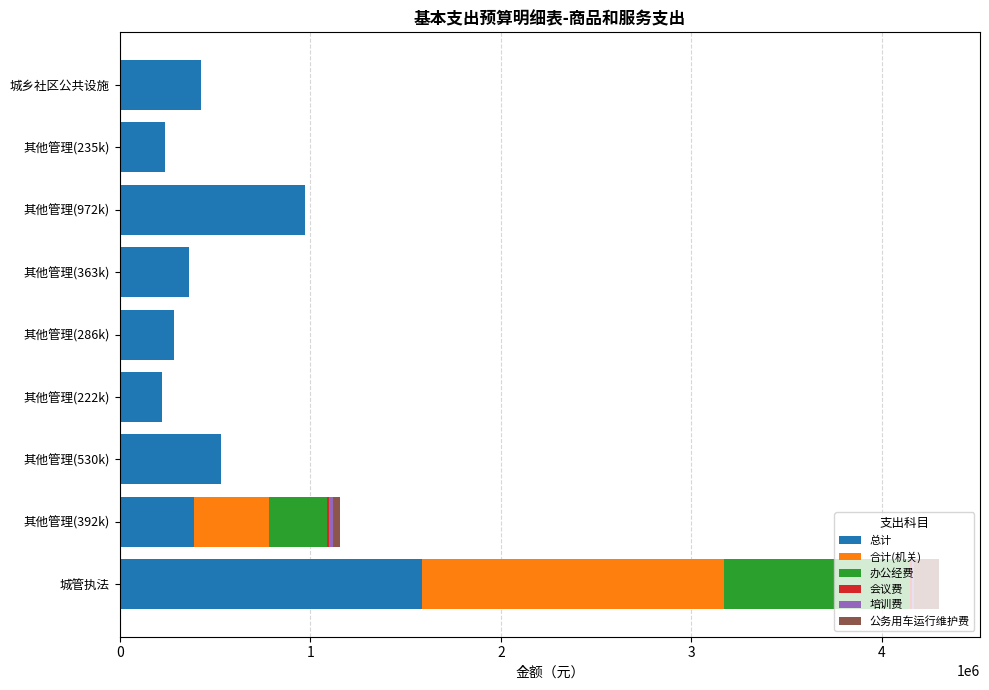

Which category has the highest value in the 总计 series?

城管执法